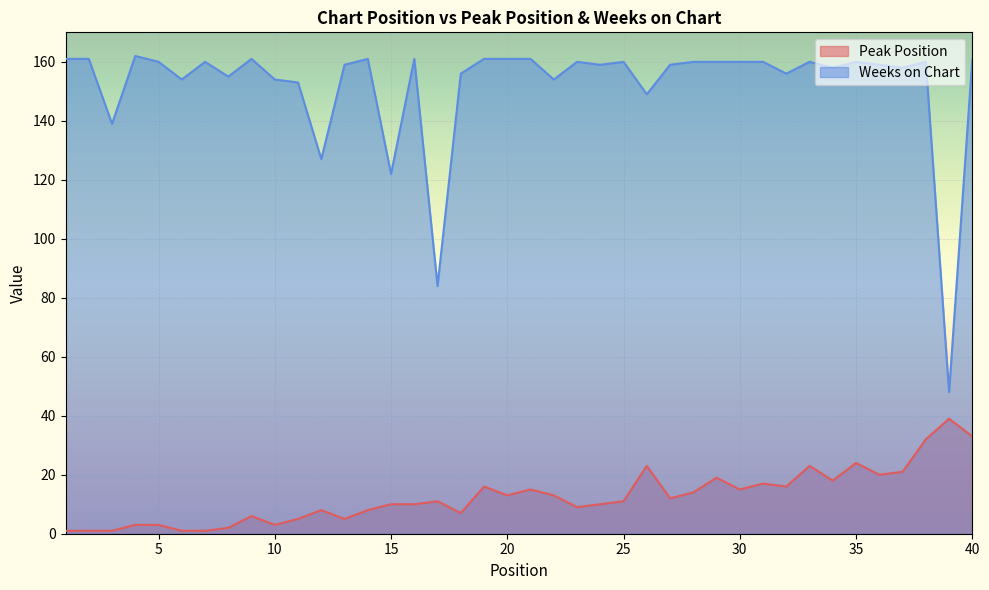

The value of Peak Position at 40 is 44. True or false?

False